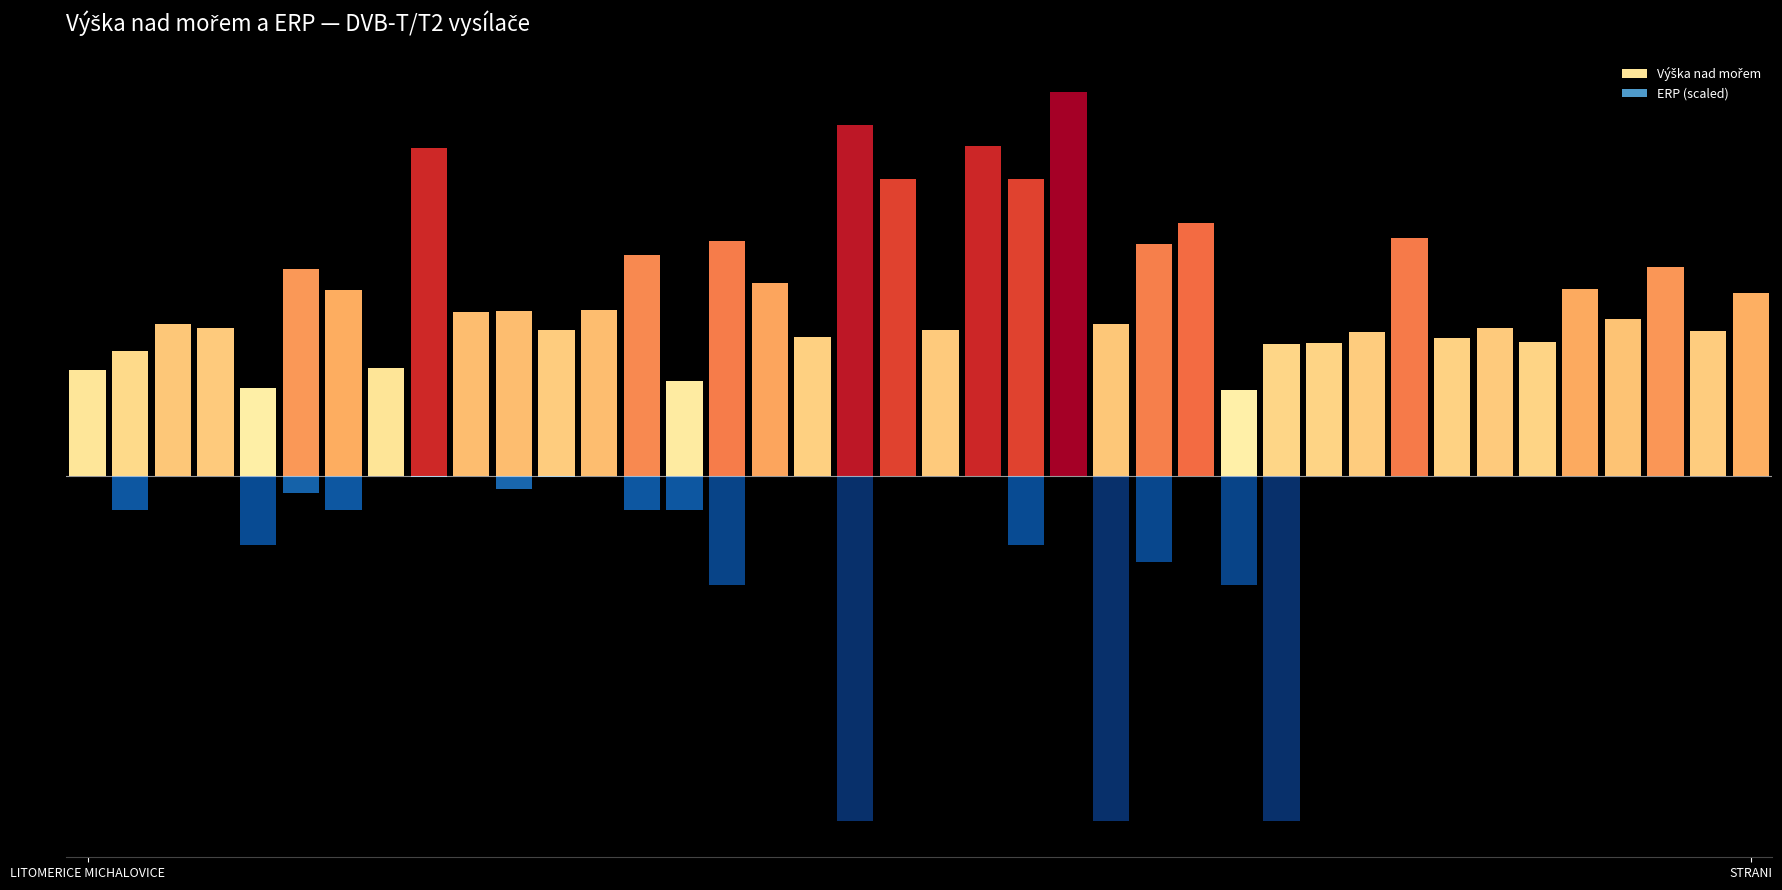

Reading left to right, transcribe all the data shown in this chart.

Výška nad mořem: 320.0	378.0	459.0	445.0	265.0	623.0	560.0	325.0	989.0	495.0	499.0	439.0	502.0	667.0	285.0	708.0	582.0	420.0	1060.0	895.0	440.0	997.0	895.0	1159.0	457.0	701.0	765.0	258.0	399.0	402.0	435.0	718.0	415.0	445.0	404.0	565.0	472.0	630.0	436.0	553.0
ERP (scaled): -1.6	-104.3	-1.0	-0.0	-208.1	-52.3	-104.3	-1.0	-3.3	-0.0	-41.5	-4.2	-0.0	-104.3	-104.3	-329.8	-0.1	-0.1	-1043.1	-0.1	-0.1	-0.2	-208.1	-0.1	-1043.1	-262.0	-0.1	-329.8	-1043.1	-0.1	-0.1	-0.2	-0.1	-0.3	-0.2	-0.1	-0.3	-1.0	-0.1	-0.3